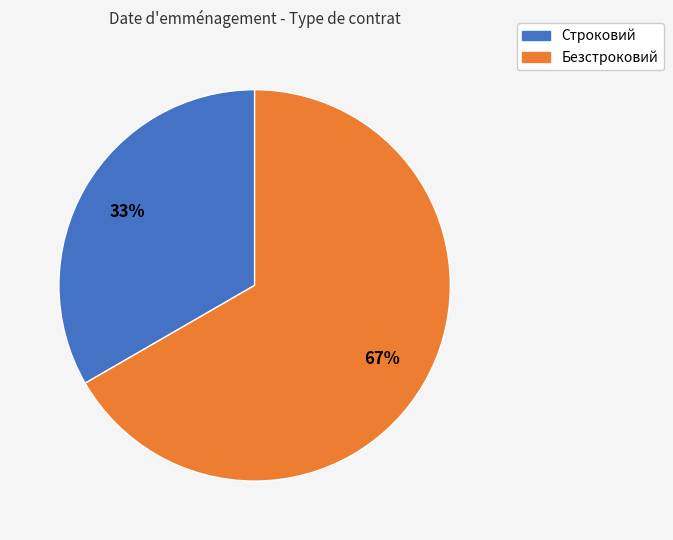

To the nearest percent, what is the combined percentage of Строковий and Безстроковий?

100%